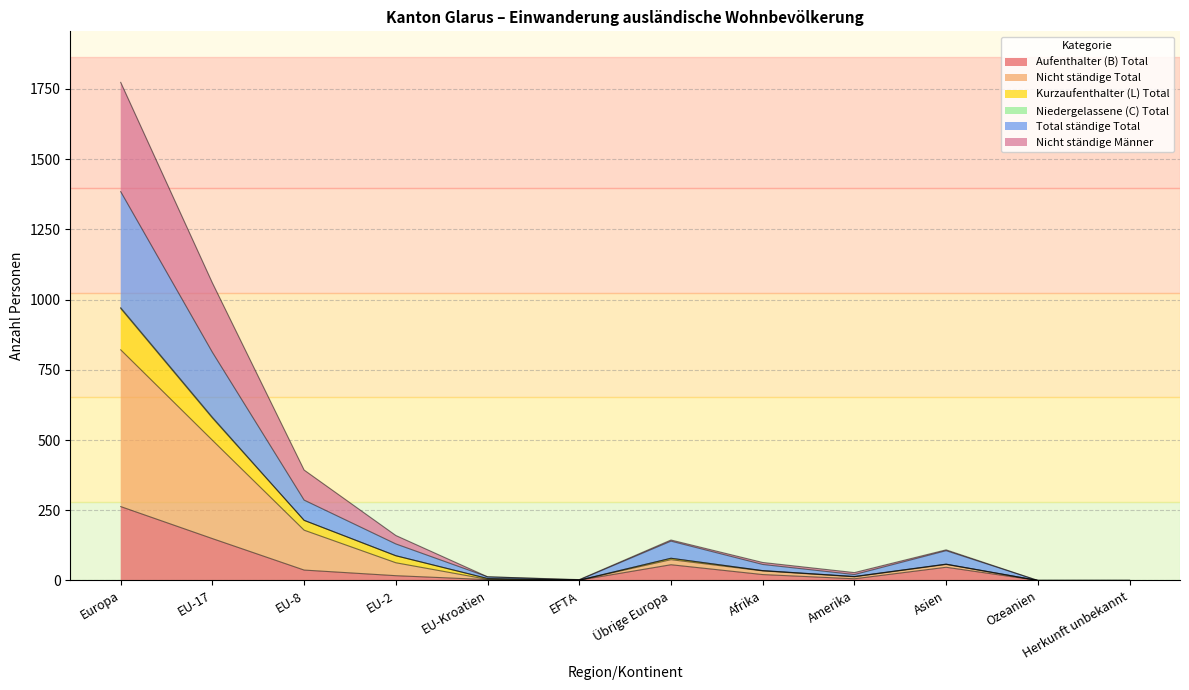

True or false: Total ständige Total and Nicht ständige Männer intersect in this chart.

False